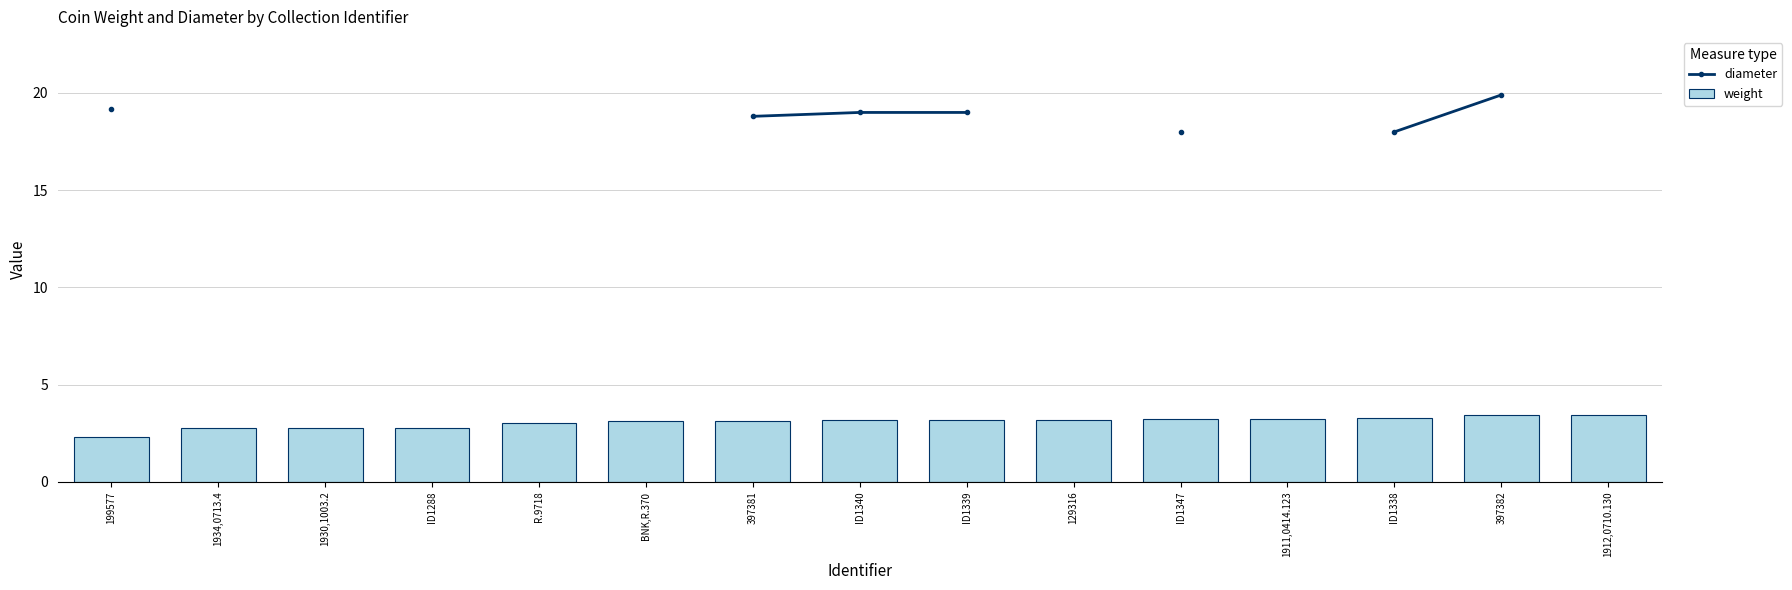

What is the value of the weight bar at the 8th from the left?

3.2